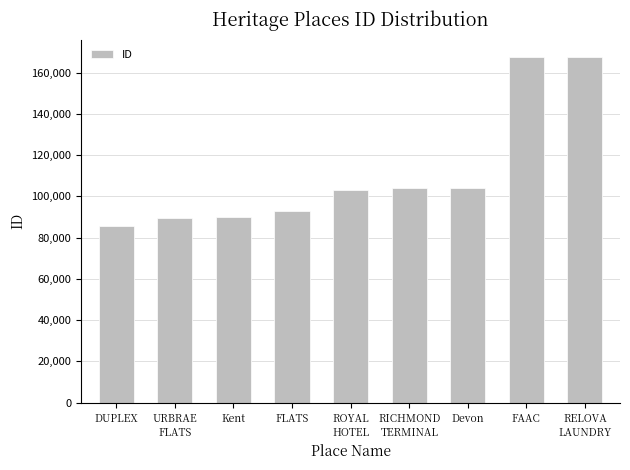

Where is the data nearest to the value 126643?

Devon